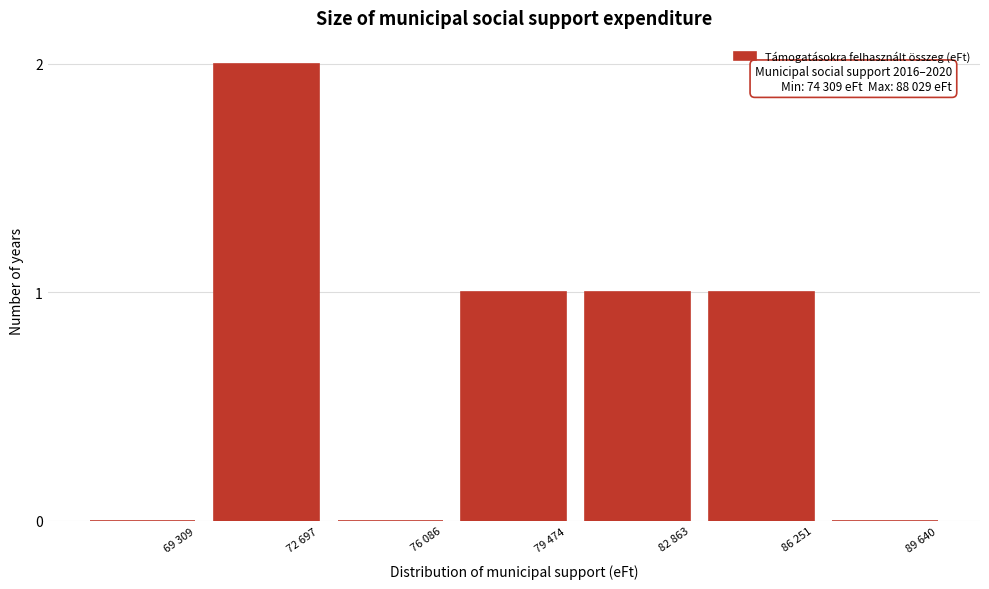

Reading left to right, transcribe all the data shown in this chart.

69 309=0	72 697=2	76 086=0	79 474=1	82 863=1	86 251=1	89 640=0